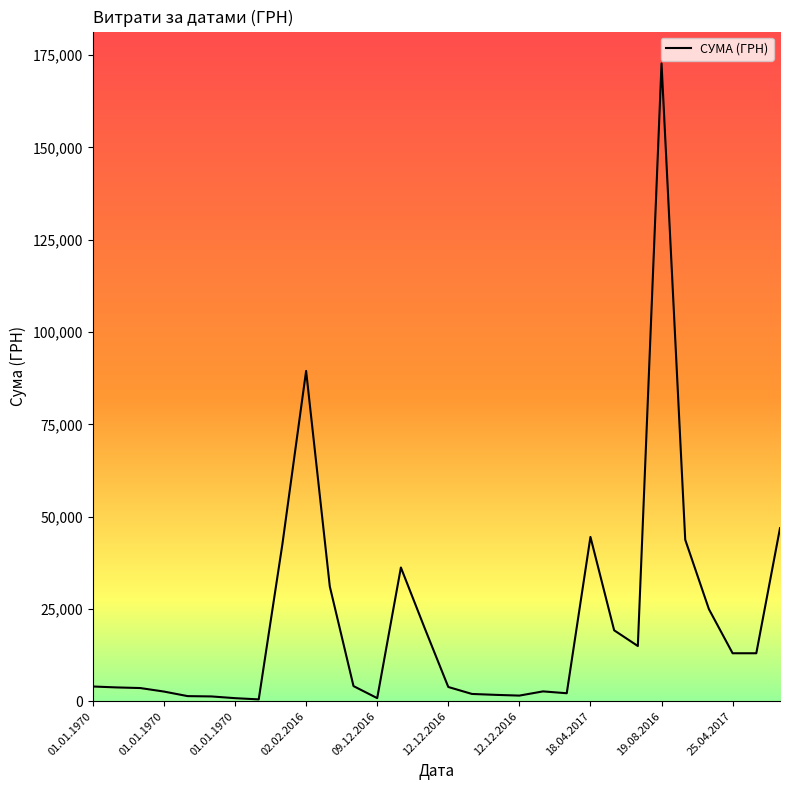

What is the maximum value shown in the chart?

172730.6